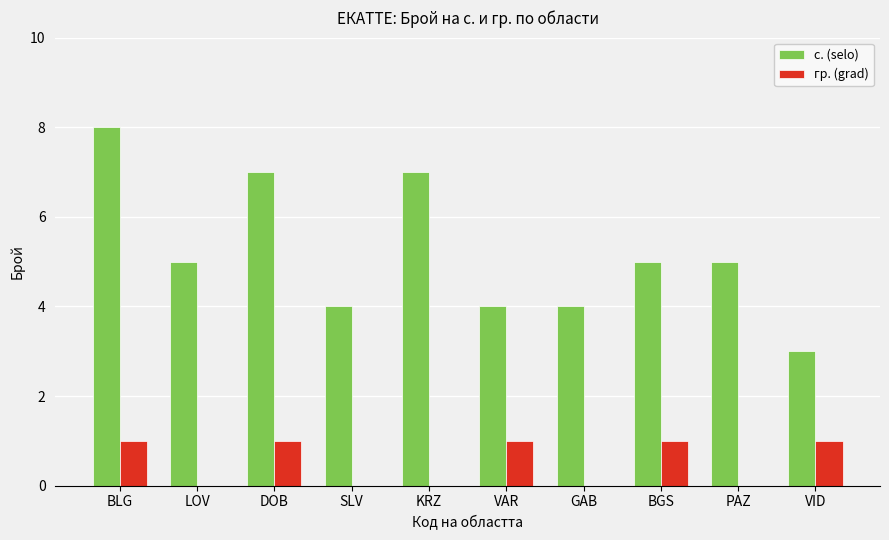

Read the с. (selo) value at SLV.

4